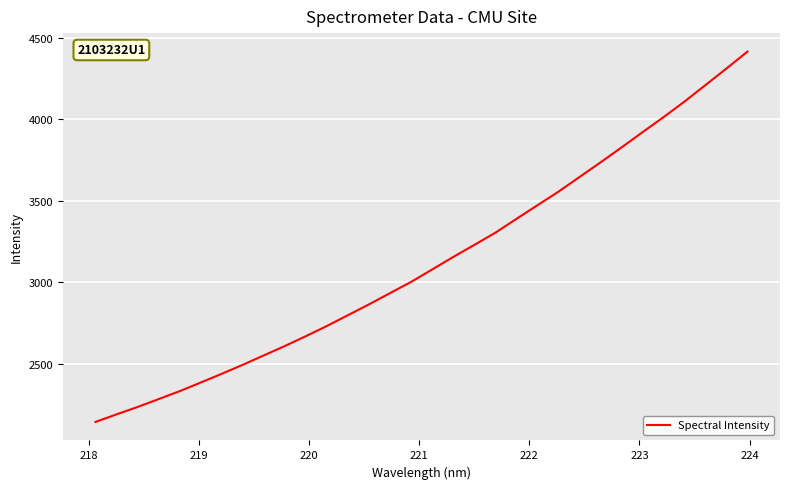

What is the minimum value shown in the chart?

2142.2